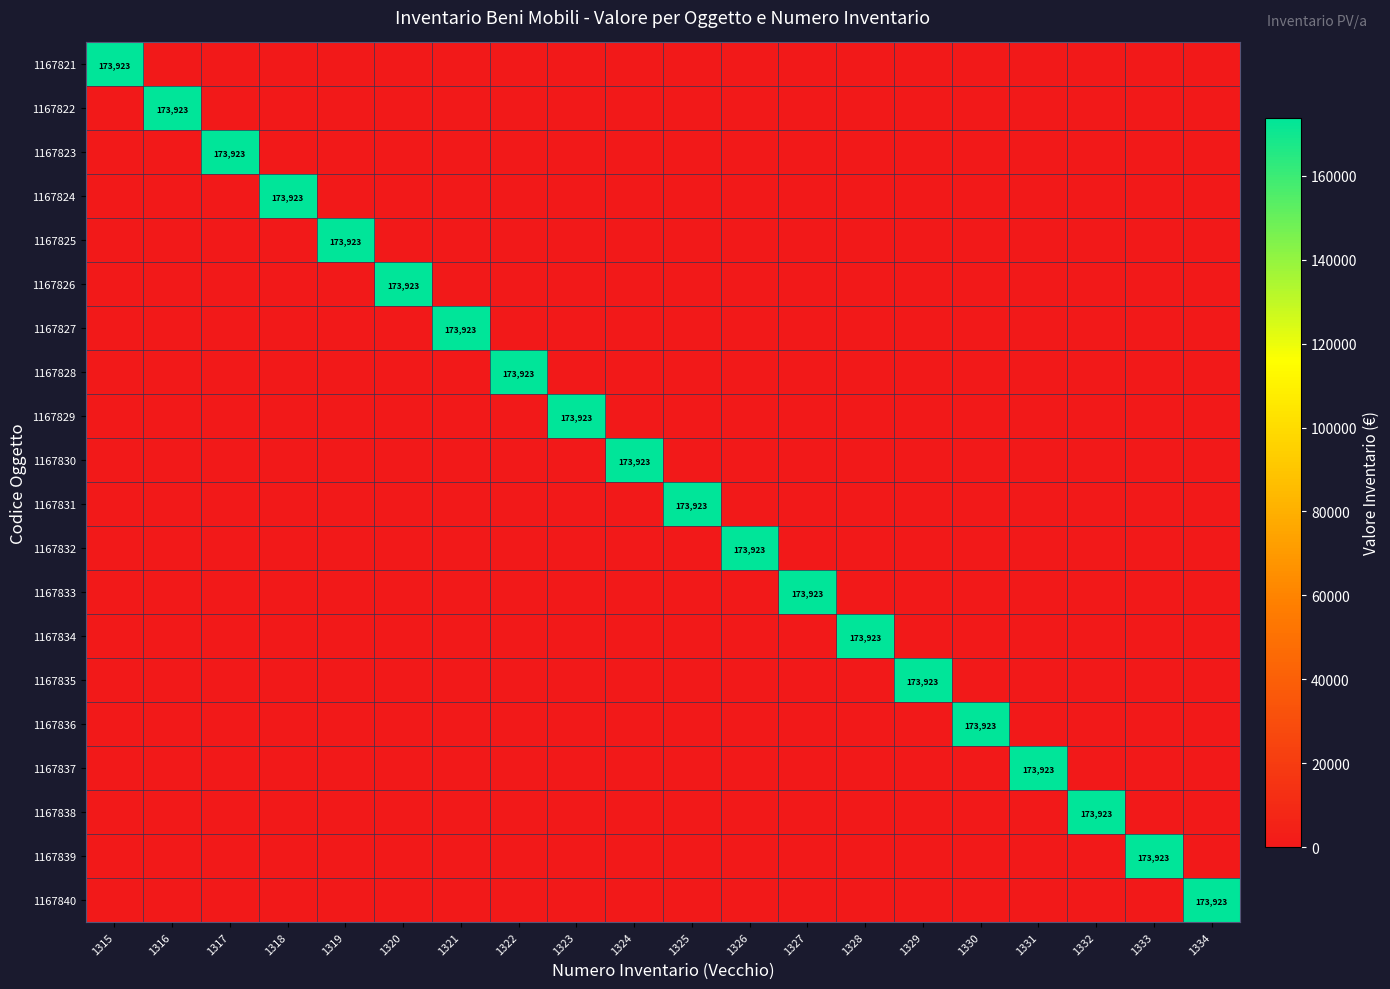

The 1167835 series shows 0.0 at 1318. True or false?

True